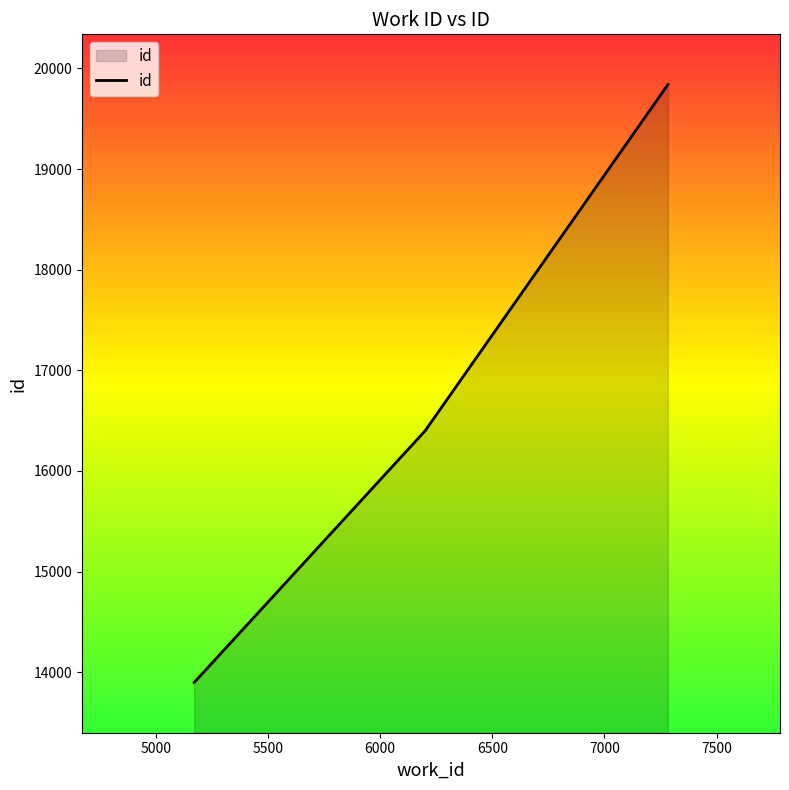

What is the greatest value displayed?

19839